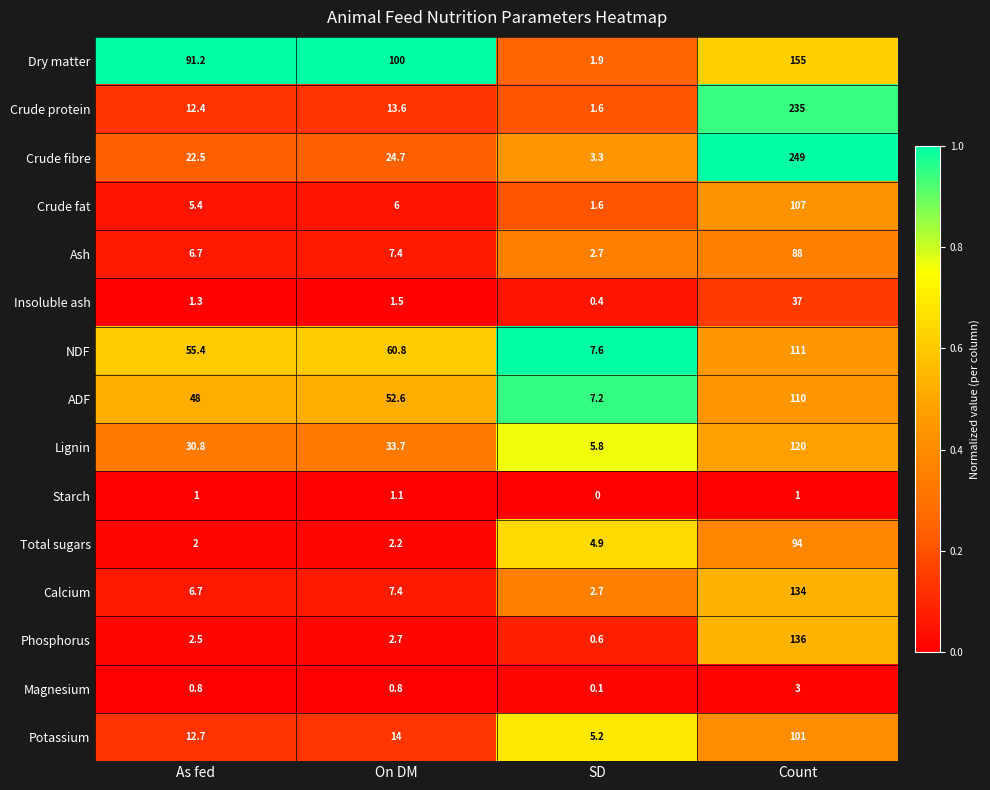

Rank the series by their maximum value, from highest to lowest.

Crude fibre, Crude protein, Dry matter, Phosphorus, Calcium, Lignin, NDF, ADF, Crude fat, Potassium, Total sugars, Ash, Insoluble ash, Magnesium, Starch